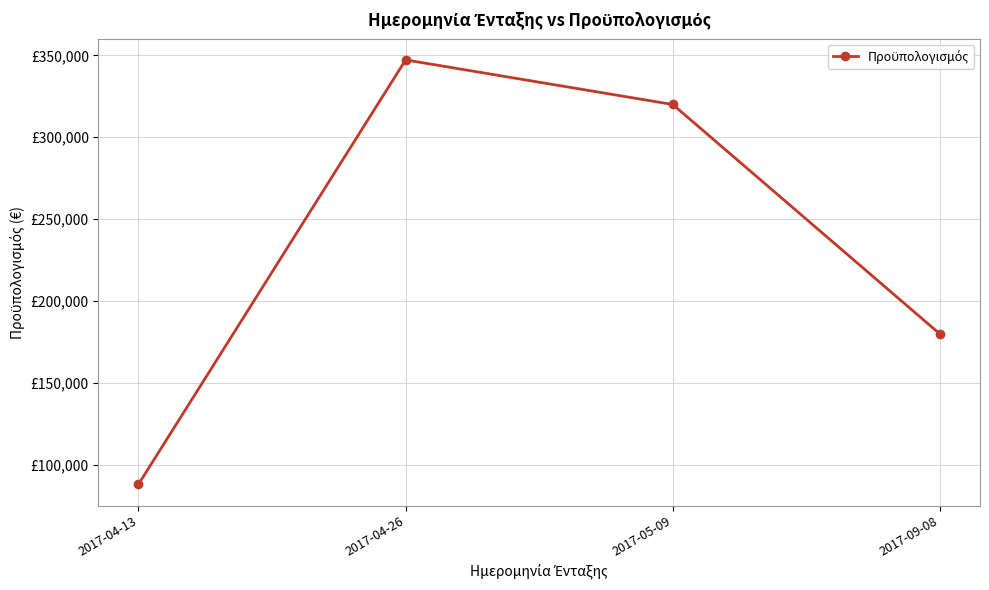

What is the maximum value shown in the chart?

347200